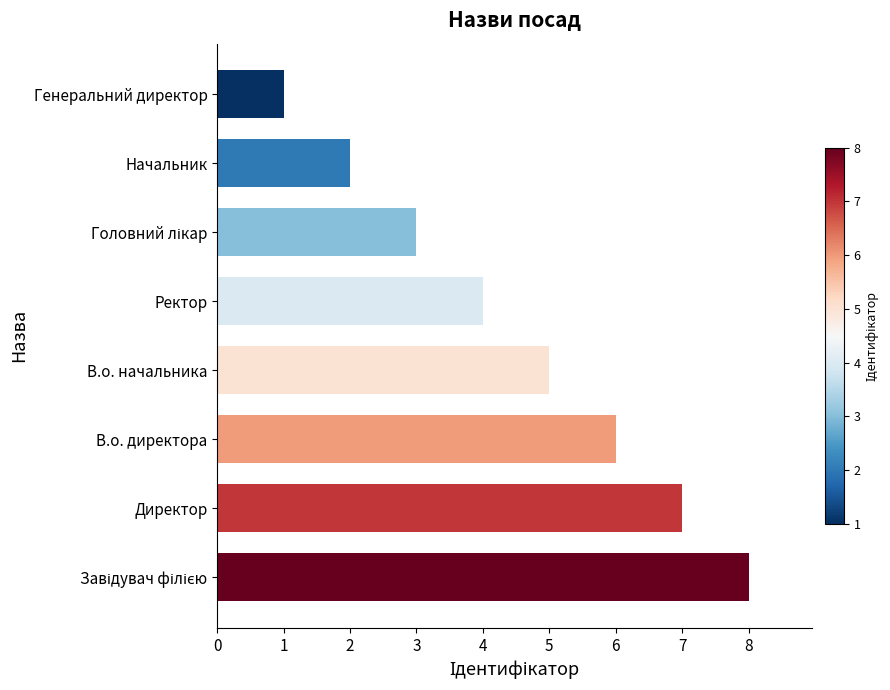

What is the greatest value displayed?

8